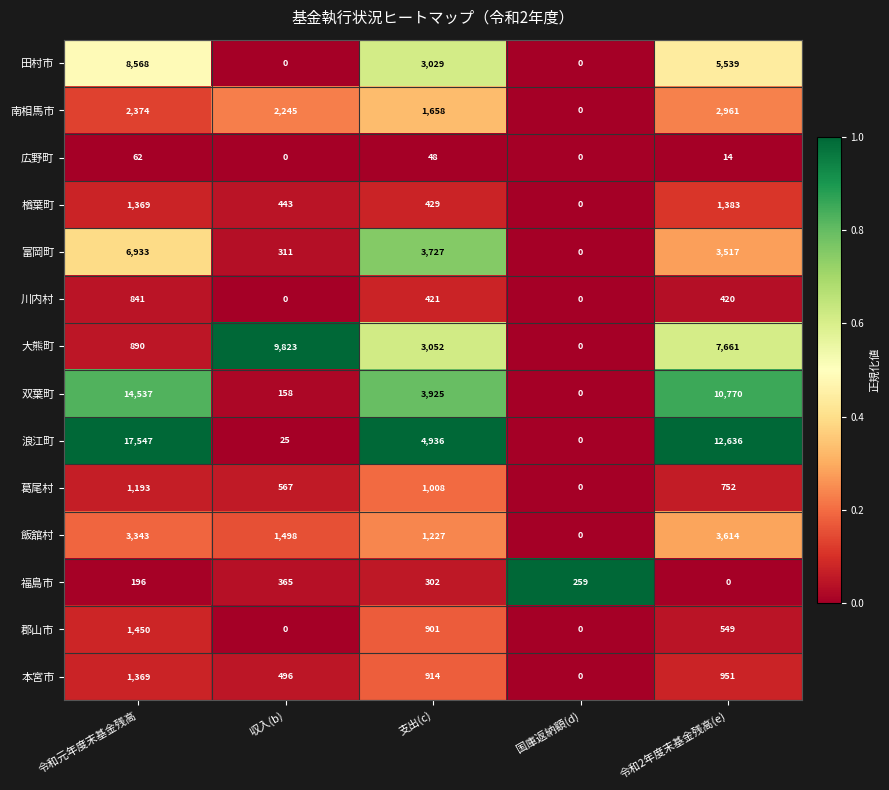

How many positive values does the 双葉町 series have?

4